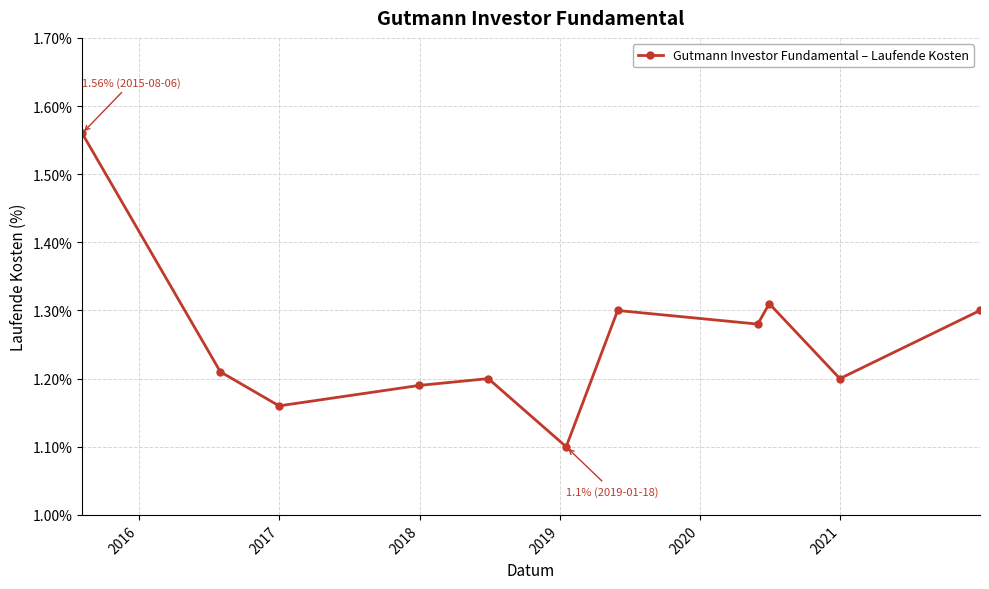

What is the sum of all values?

13.8